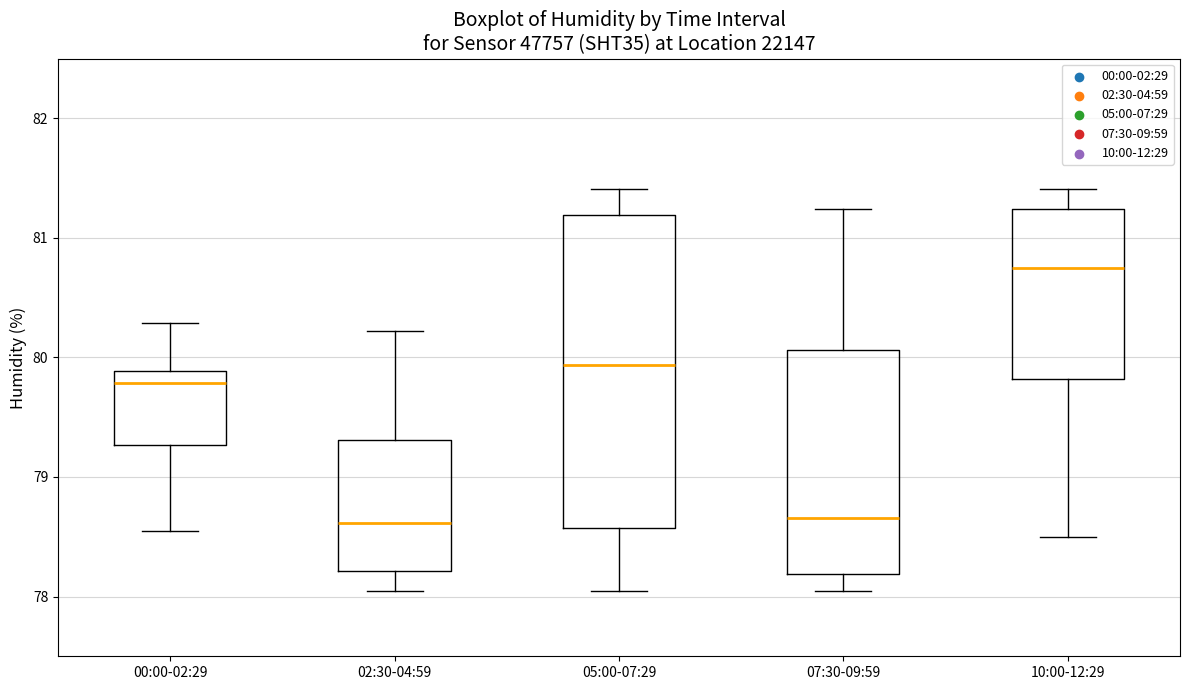

Which box is the tallest, from its lower edge to its upper edge?

05:00-07:29